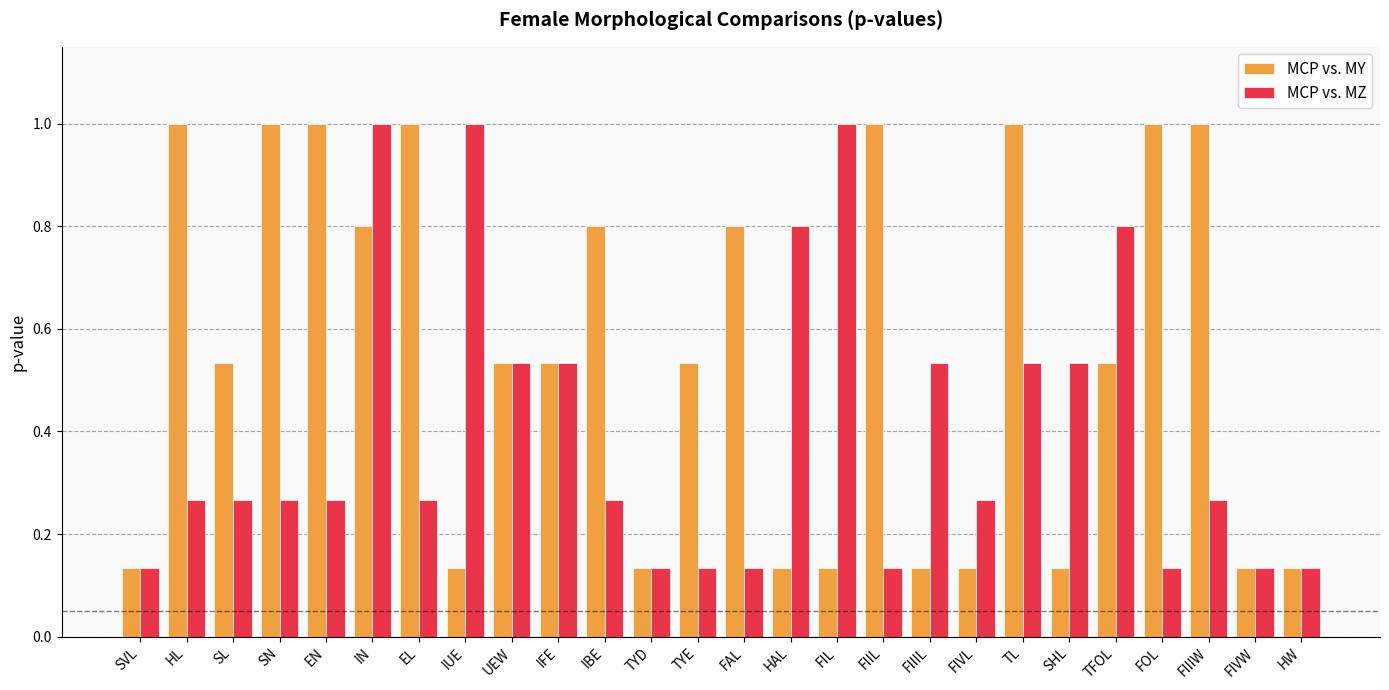

Is the value of MCP vs. MZ at SVL greater than the value of MCP vs. MY at IBE?

No